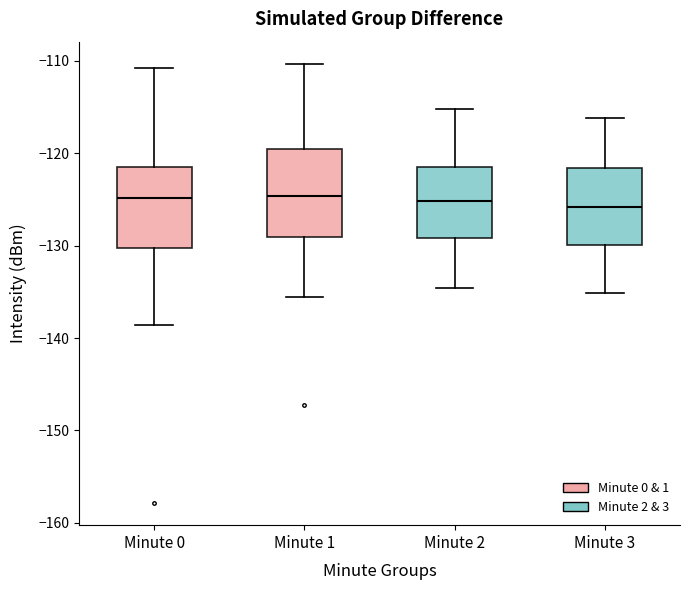

Reading left to right, transcribe this box plot: for each box, give where its median line is, the range the box spans, and where its two whiskers end, as read against the y-axis. The values are not printed on the chart, so give them approximately, as read against the axis.

Minute 0: median -125, box -130 to -121, whiskers -139 to -111
Minute 1: median -125, box -129 to -120, whiskers -136 to -110
Minute 2: median -125, box -129 to -122, whiskers -135 to -115
Minute 3: median -126, box -130 to -122, whiskers -135 to -116